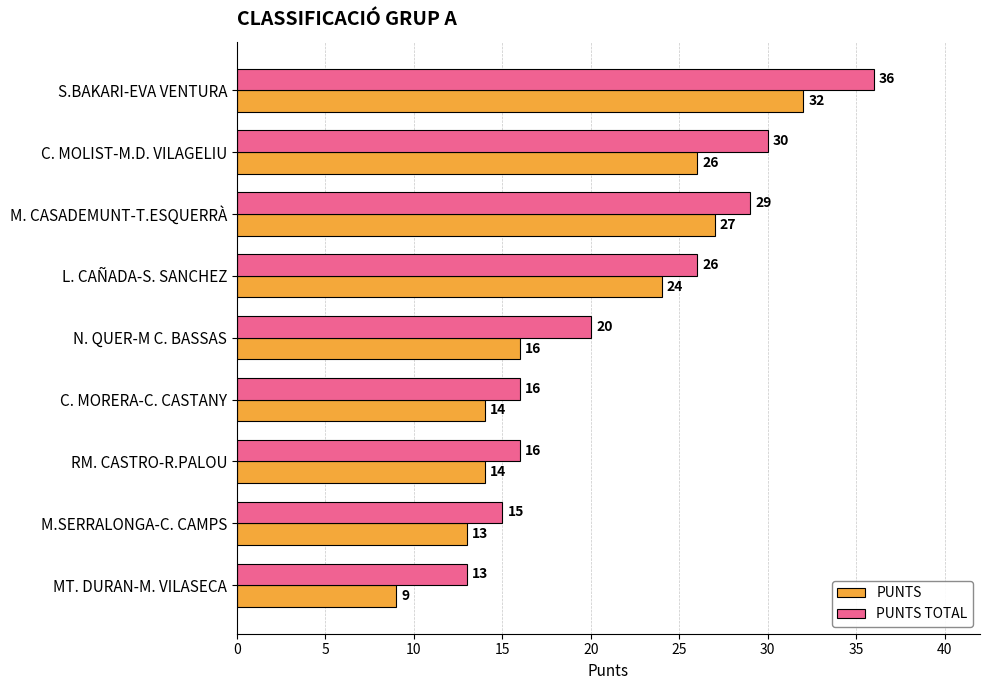

What are all the series names shown in the legend?

PUNTS, PUNTS TOTAL